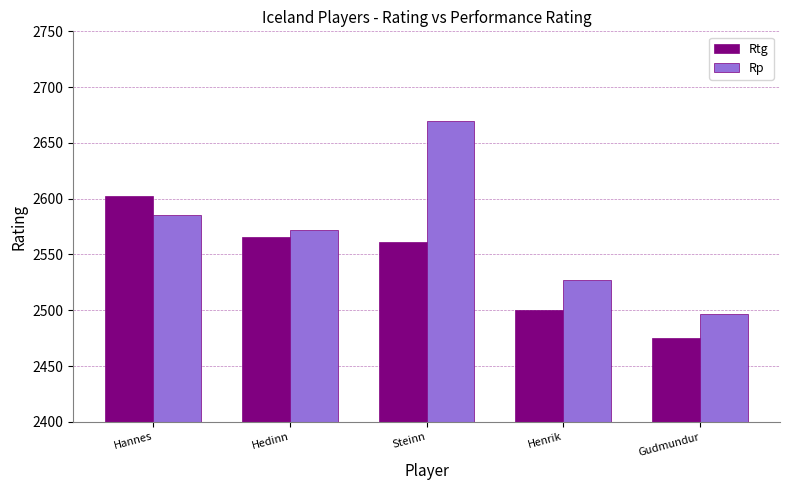

What is the label of the 3rd bar from the right?

Steinn